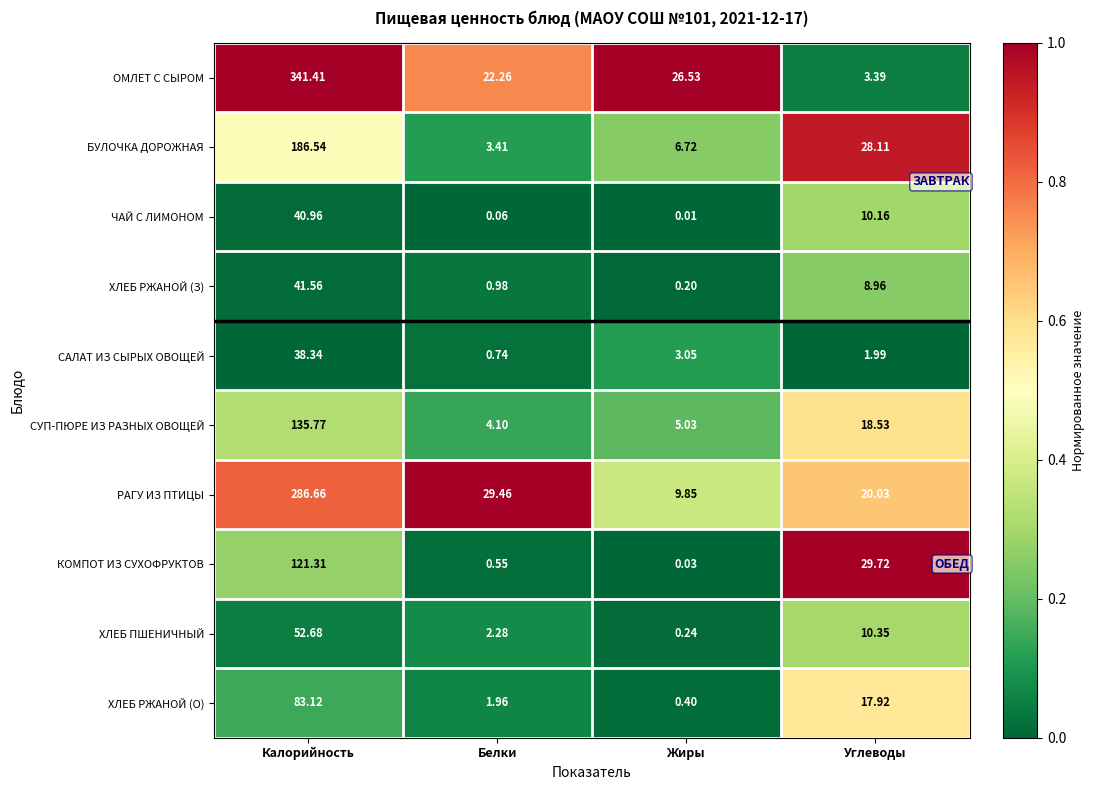

Which label corresponds to the largest value in the chart?

Калорийность